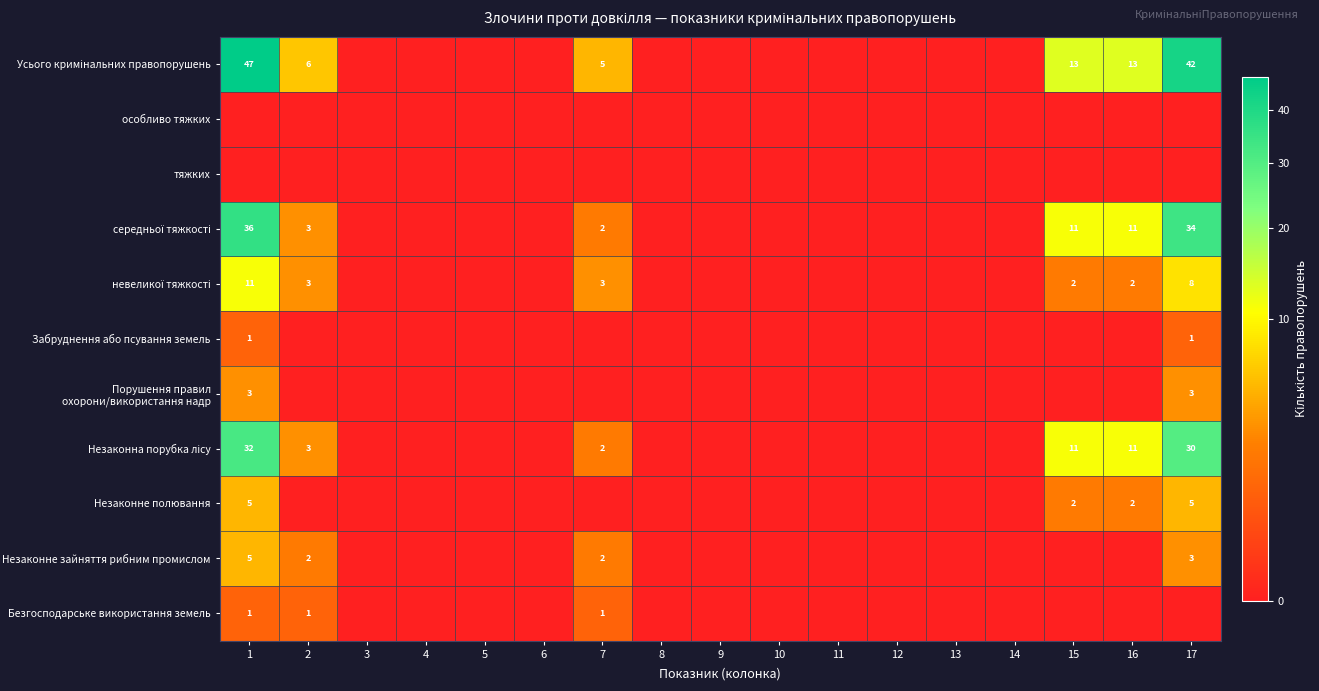

Rank the series by their maximum value, from lowest to highest.

особливо тяжких, тяжких, Забруднення або псування земель, Безгосподарське використання земель, Порушення правил охорони/використання надр, Незаконне полювання, Незаконне зайняття рибним промислом, невеликої тяжкості, Незаконна порубка лісу, середньої тяжкості, Усього кримінальних правопорушень